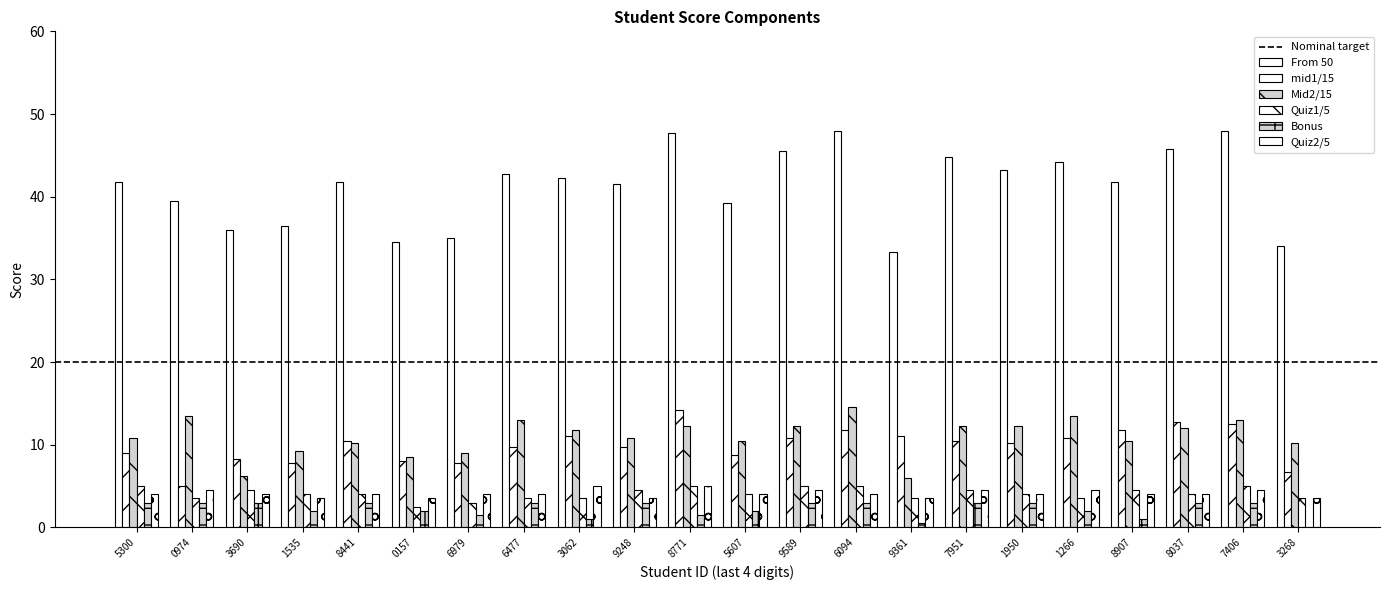

How many data points does each series have?

22